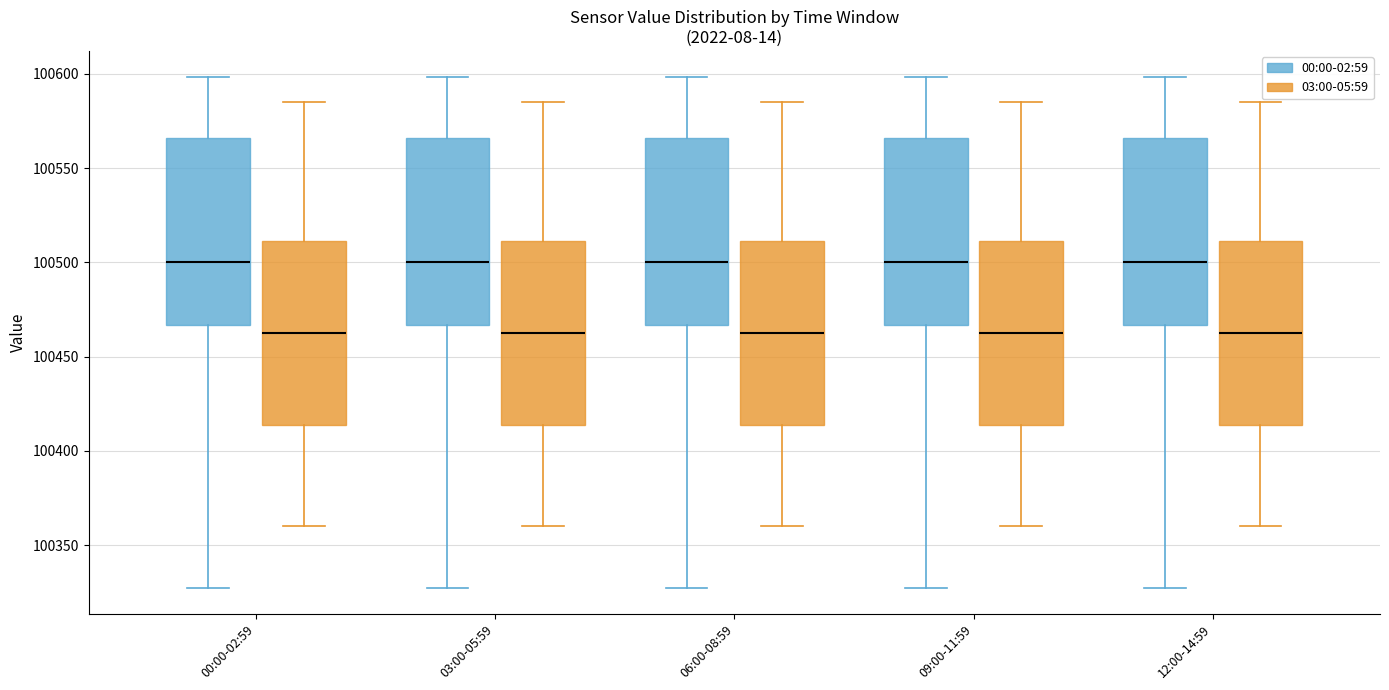

Reading left to right, transcribe this box plot: for each box, give where its median line is, the range the box spans, and where its two whiskers end, as read against the y-axis. The values are not printed on the chart, so give them approximately, as read against the axis.

00:00-02:59 (00:00-02:59): median 100500, box 100465 to 100565, whiskers 100325 to 100600
00:00-02:59 (03:00-05:59): median 100465, box 100415 to 100510, whiskers 100360 to 100585
03:00-05:59 (00:00-02:59): median 100500, box 100465 to 100565, whiskers 100325 to 100600
03:00-05:59 (03:00-05:59): median 100465, box 100415 to 100510, whiskers 100360 to 100585
06:00-08:59 (00:00-02:59): median 100500, box 100465 to 100565, whiskers 100325 to 100600
06:00-08:59 (03:00-05:59): median 100465, box 100415 to 100510, whiskers 100360 to 100585
09:00-11:59 (00:00-02:59): median 100500, box 100465 to 100565, whiskers 100325 to 100600
09:00-11:59 (03:00-05:59): median 100465, box 100415 to 100510, whiskers 100360 to 100585
12:00-14:59 (00:00-02:59): median 100500, box 100465 to 100565, whiskers 100325 to 100600
12:00-14:59 (03:00-05:59): median 100465, box 100415 to 100510, whiskers 100360 to 100585